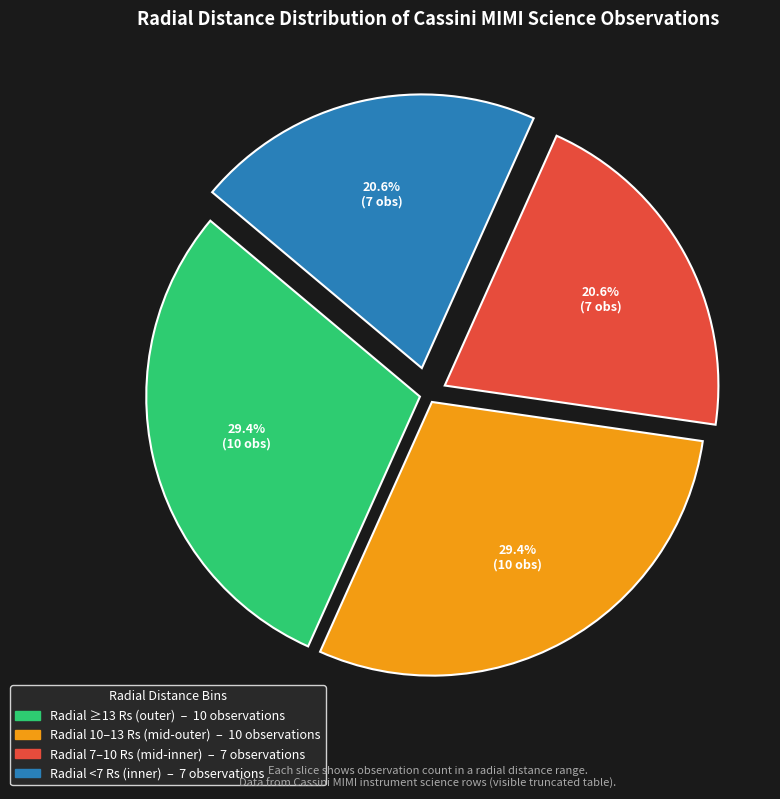

Is there any slice that represents more than half of the pie?

No